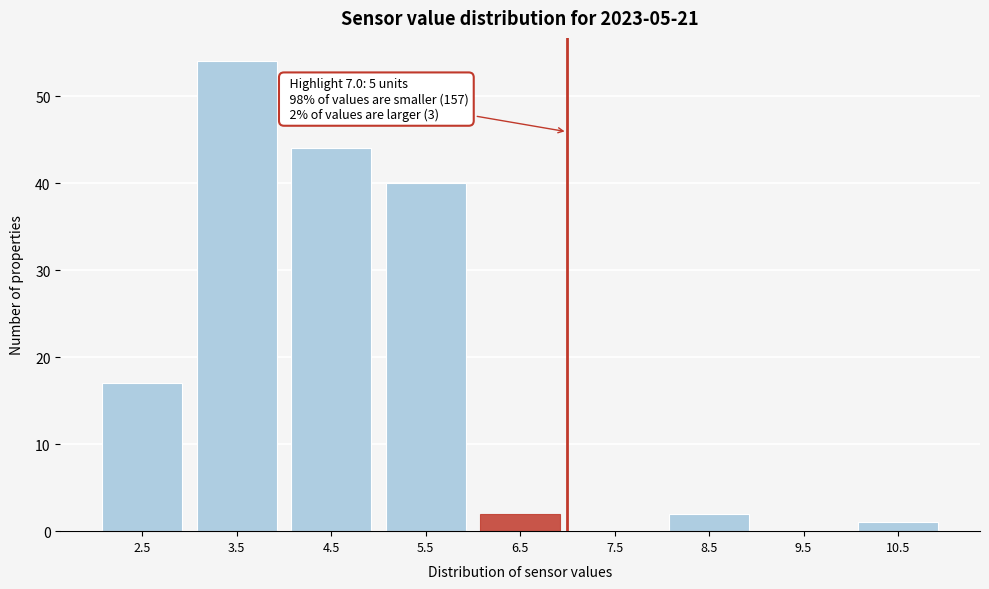

Reading left to right, extract all data points from this chart.

2.5=17	3.5=54	4.5=44	5.5=40	6.5=2	7.5=0	8.5=2	9.5=0	10.5=1